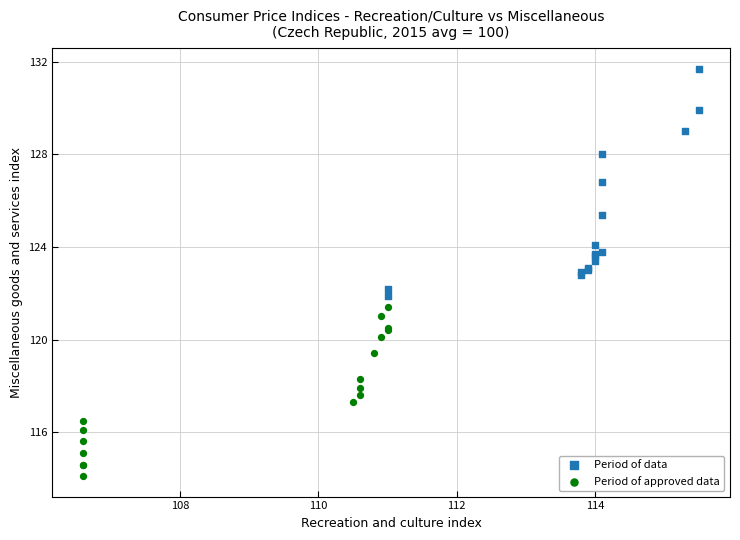

Which series has the largest Y range (max minus min)?

Period of data